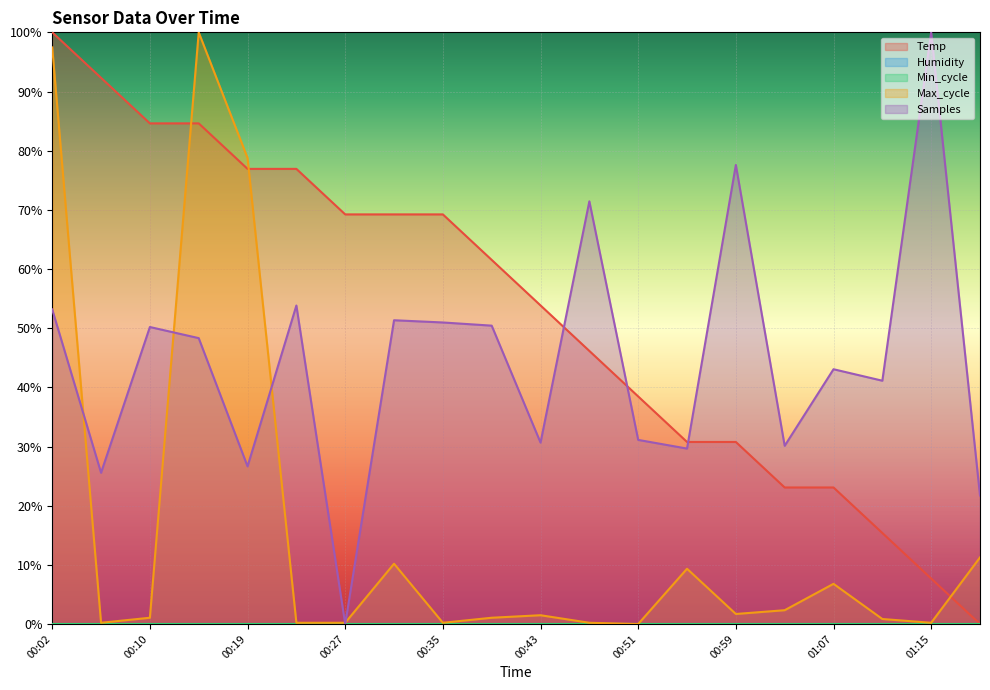

What is the difference between the maximum and minimum values in the Temp series?

100.0